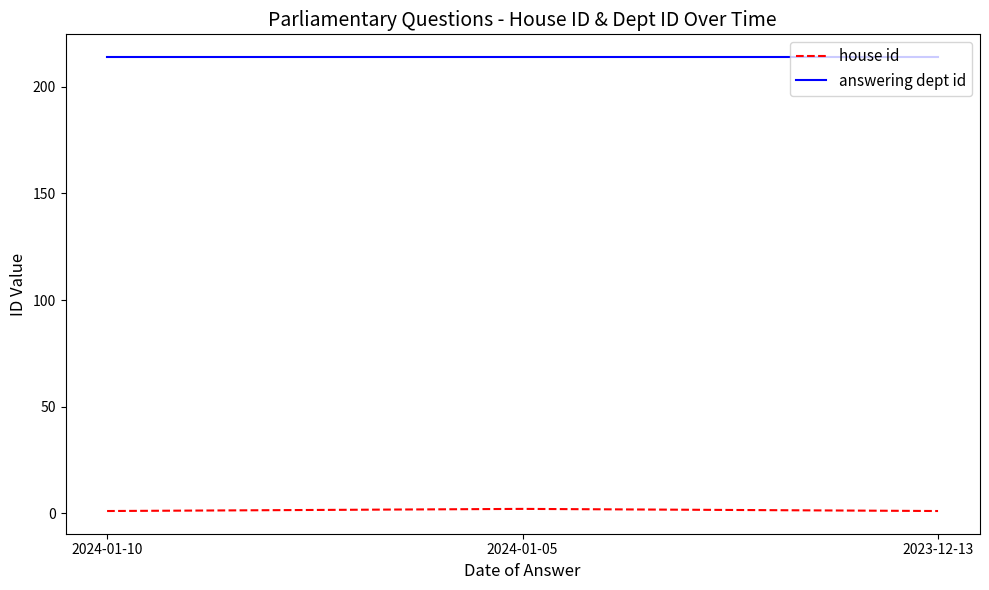

Is it true that house id equals 1 at 2024-01-10?

True